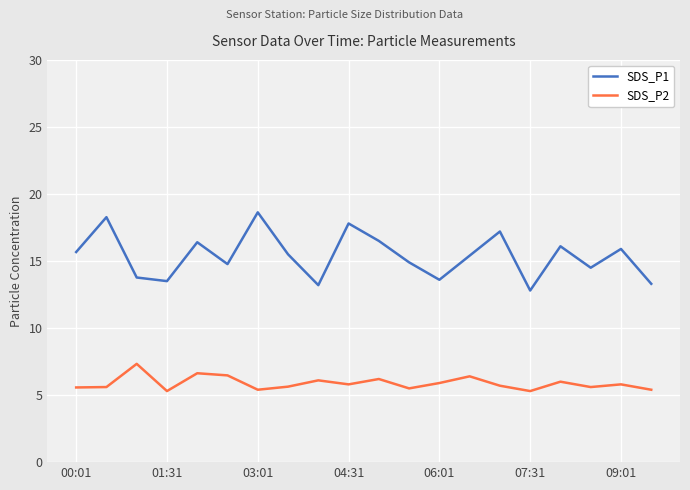

Is this an area chart (filled region under the line)?

No